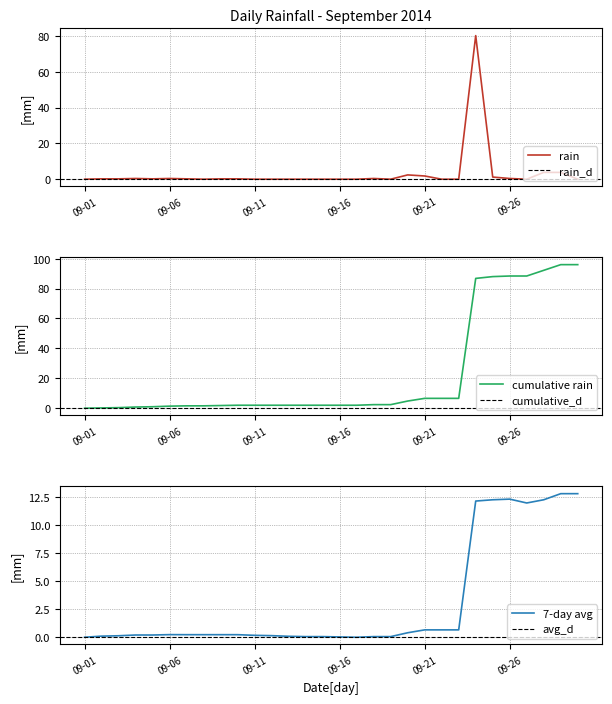

Rank the categories by value from lowest to highest.

2014-09-01, 2014-09-08, 2014-09-11, 2014-09-12, 2014-09-13, 2014-09-14, 2014-09-15, 2014-09-16, 2014-09-17, 2014-09-19, 2014-09-22, 2014-09-23, 2014-09-27, 2014-09-30, 2014-09-02, 2014-09-03, 2014-09-05, 2014-09-07, 2014-09-09, 2014-09-10, 2014-09-04, 2014-09-06, 2014-09-18, 2014-09-26, 2014-09-25, 2014-09-21, 2014-09-20, 2014-09-28, 2014-09-29, 2014-09-24